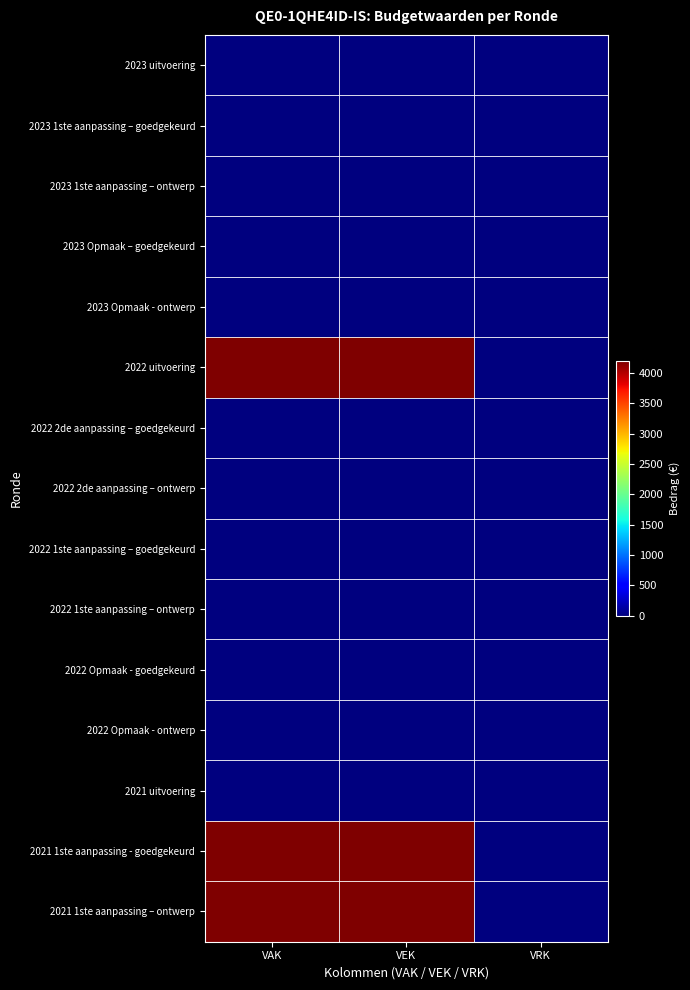

At how many categories does at least one series exceed 2911?

2